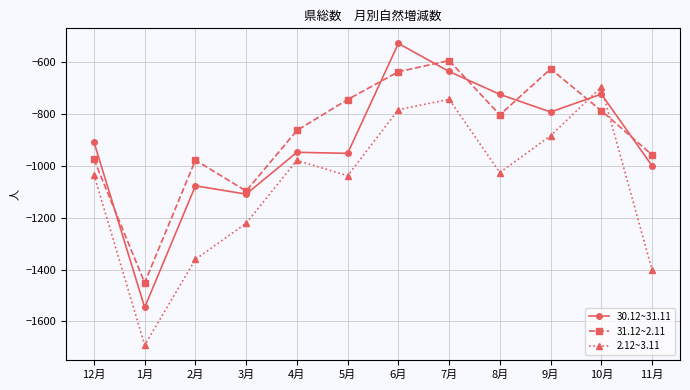

Where does the 2.12~3.11 series first go above -1027?

4月